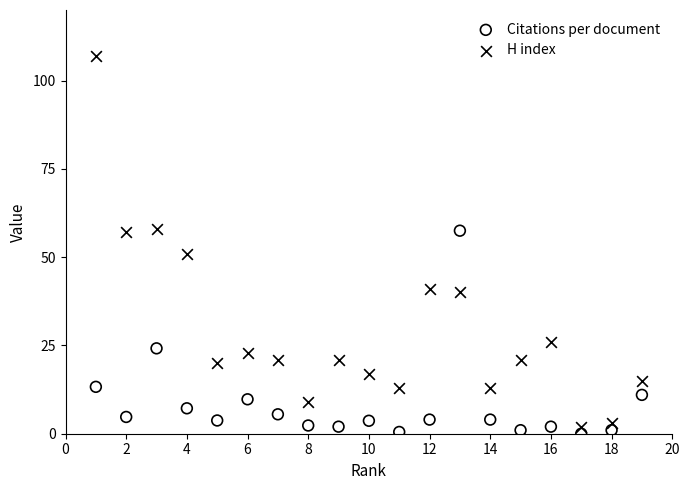

Which series has the largest Y range (max minus min)?

H index